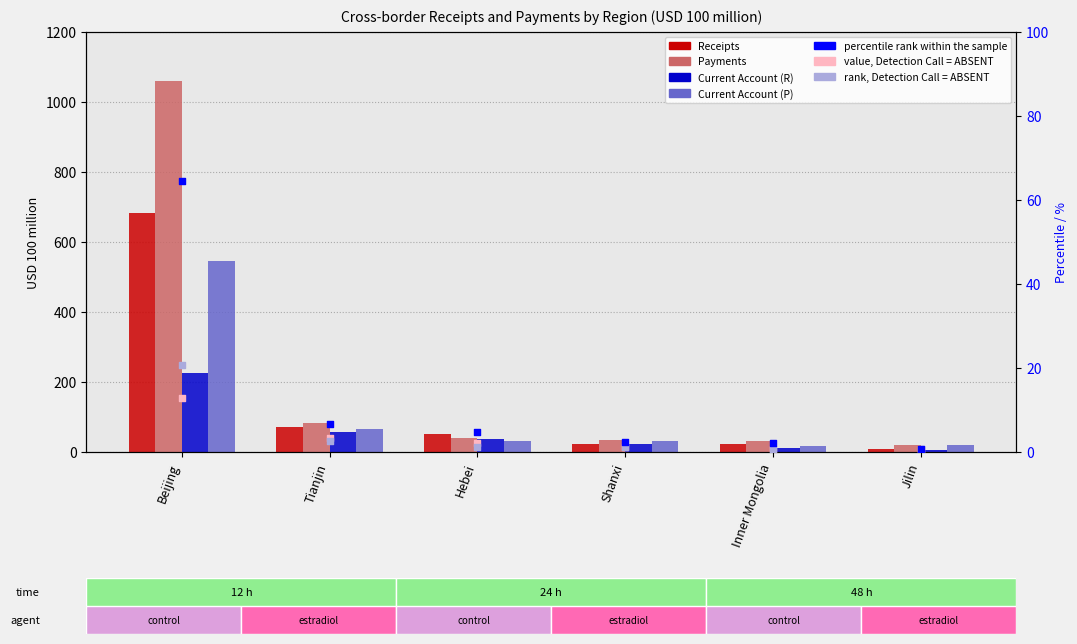

Is the value of Current Account (P) at Beijing greater than the value of Current Account (R) at Tianjin?

Yes